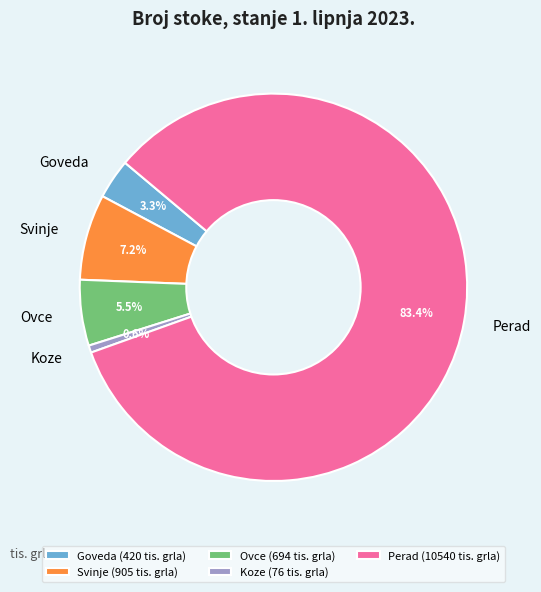

Which category accounts for the majority?

Perad